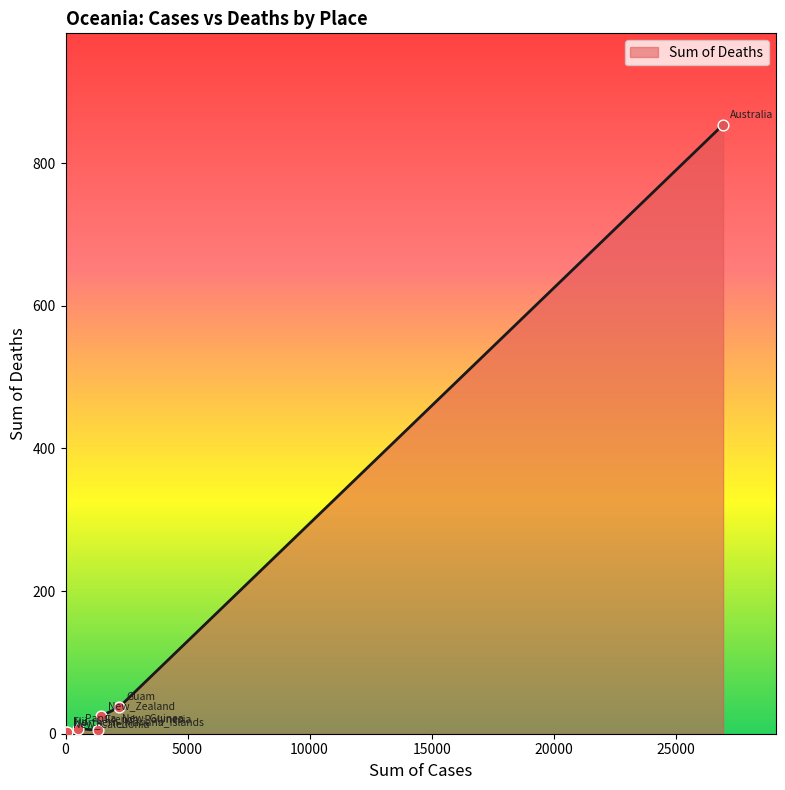

What is the sum of all values?

932